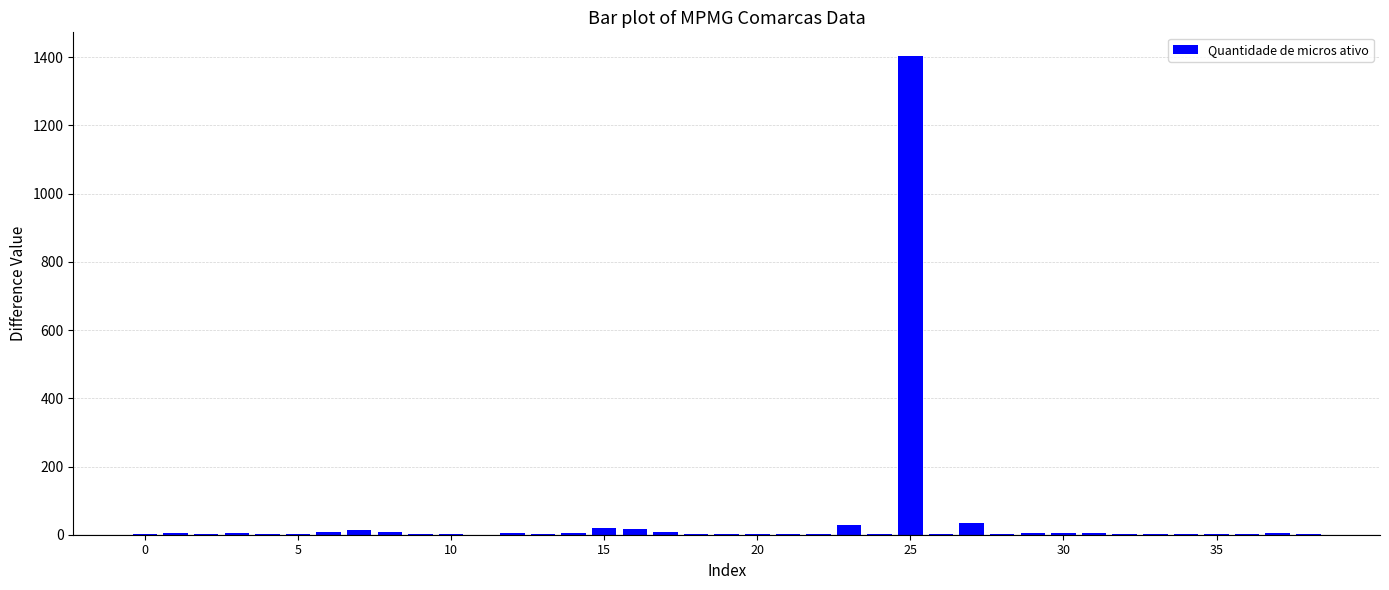

What is the maximum value shown in the chart?

1403